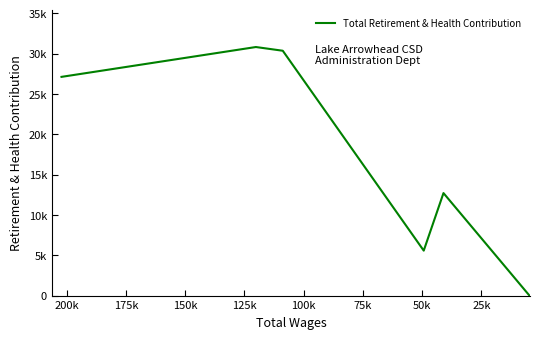

What is the change in value from 25k to 50k?

-461